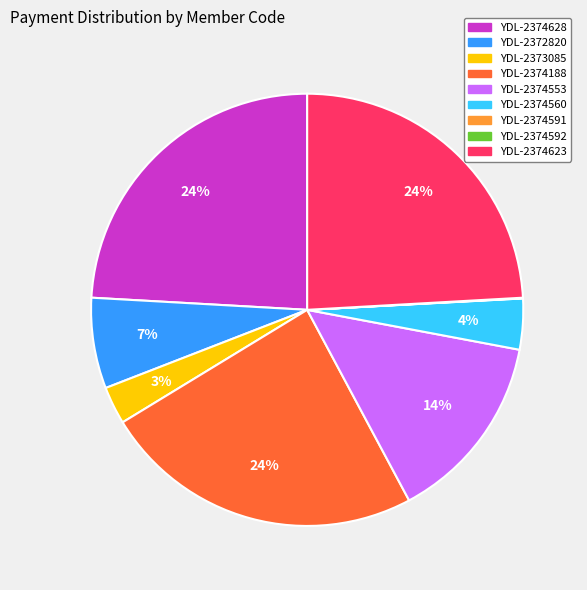

True or false: YDL-2374188 accounts for 24% of the total.

True